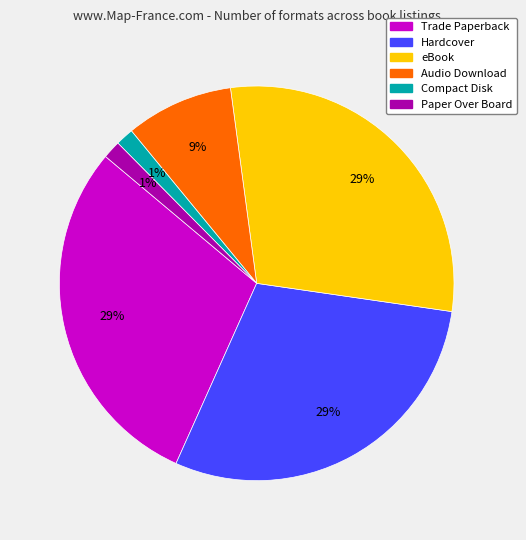

Between Paper Over Board and Audio Download, which is larger?

Audio Download